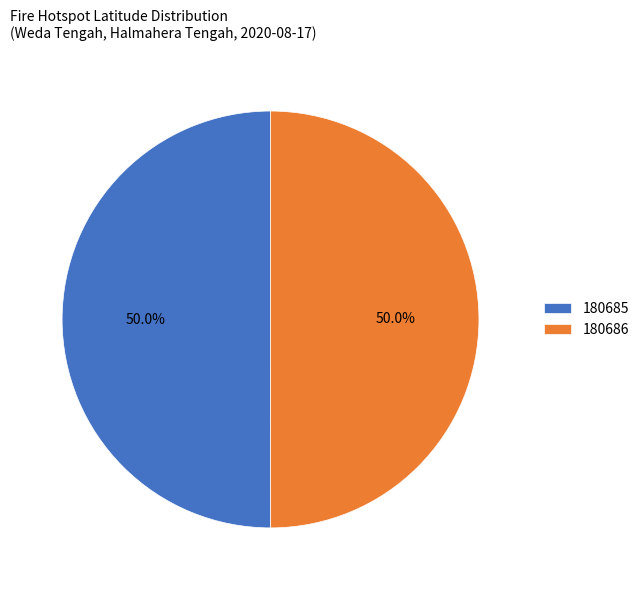

Count the number of slices in the pie.

2